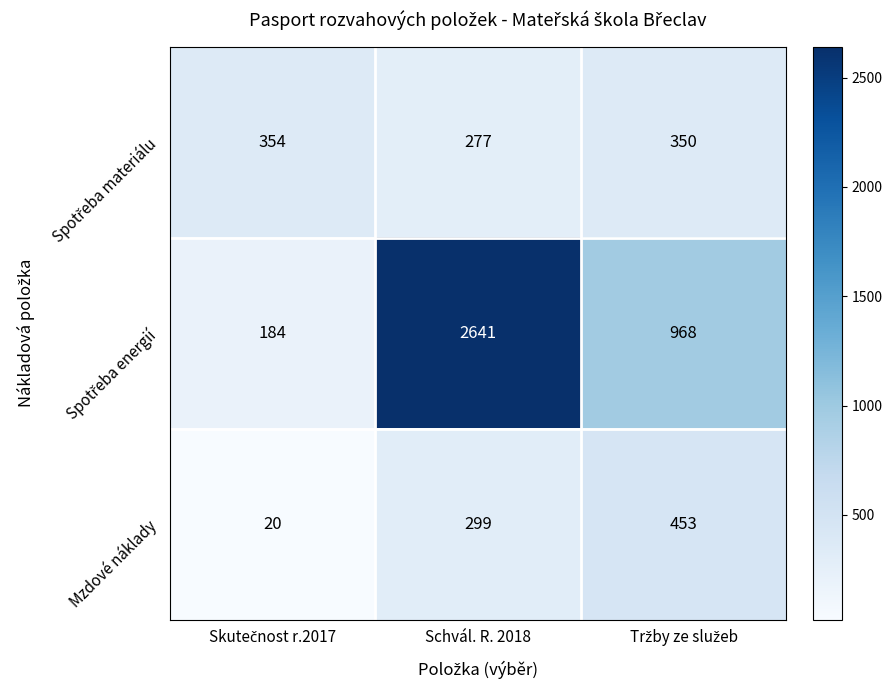

What is the average value of the Mzdové náklady series?

257